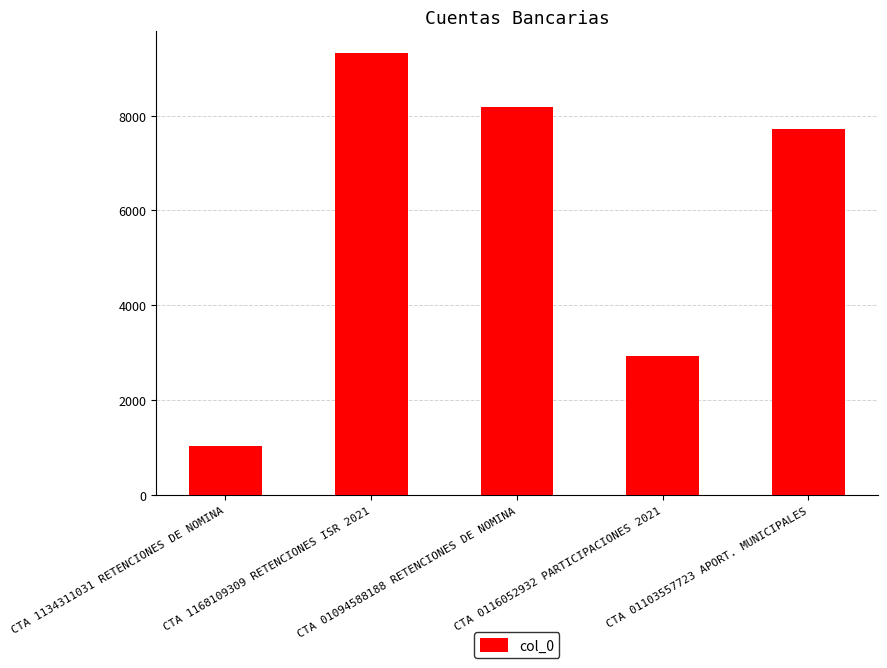

List the labels in order of value, largest first.

CTA 1168109309 RETENCIONES ISR 2021, CTA 01094588188 RETENCIONES DE NOMINA, CTA 01103557723 APORT. MUNICIPALES, CTA 0116052932 PARTICIPACIONES 2021, CTA 1134311031 RETENCIONES DE NOMINA